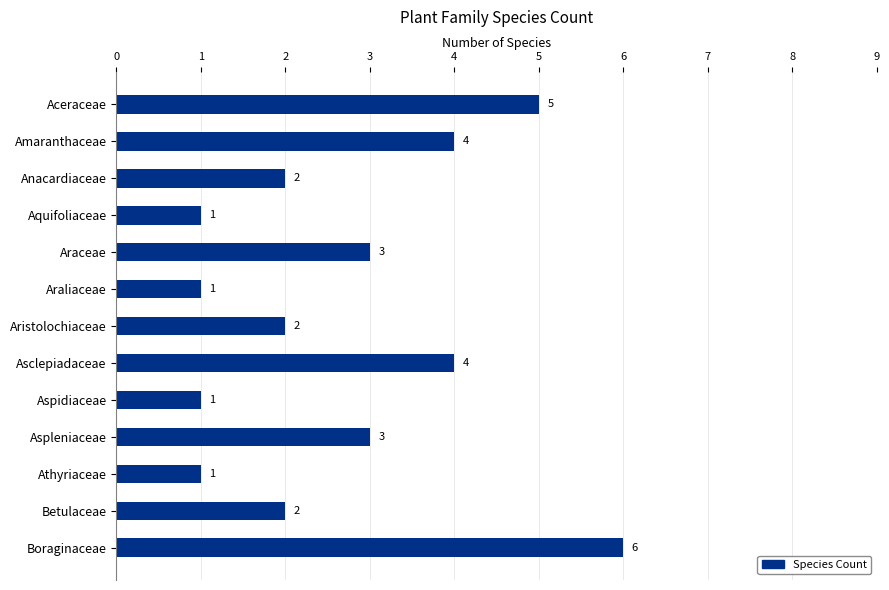

What is the difference between the second highest and minimum values?

4